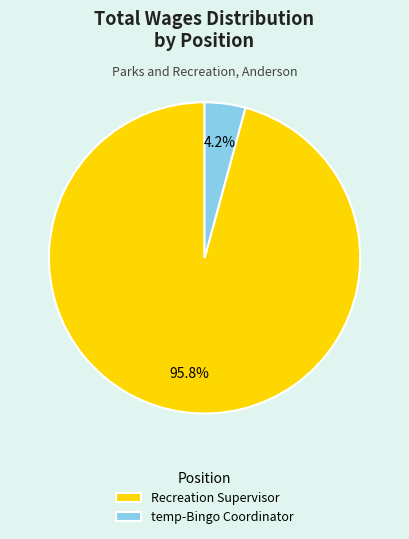

Between Recreation Supervisor and temp-Bingo Coordinator, which is larger?

Recreation Supervisor